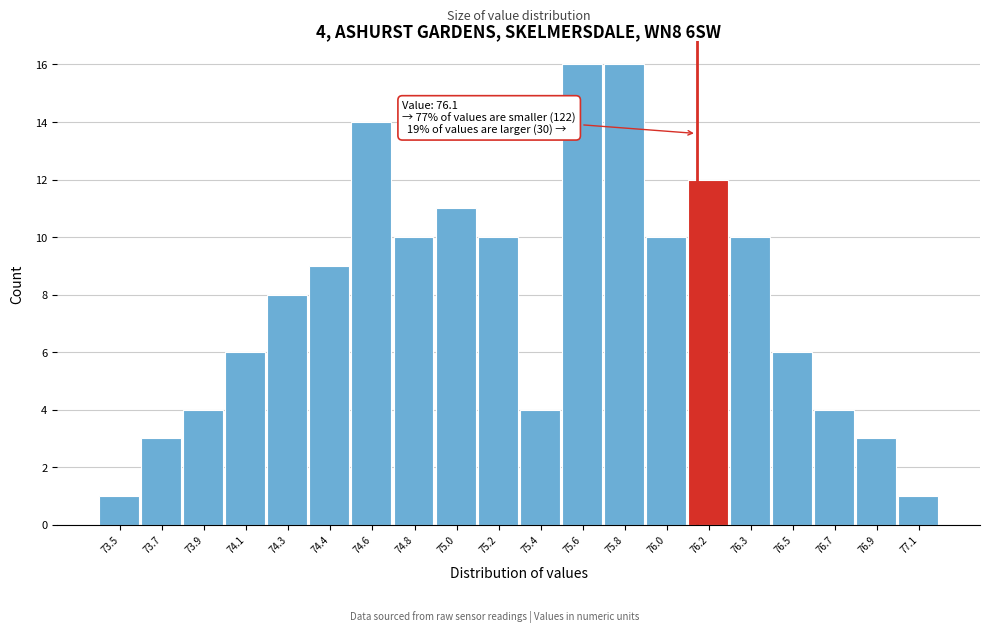

Reading left to right, extract all data points from this chart.

73.5=1	73.7=3	73.9=4	74.1=6	74.3=8	74.4=9	74.6=14	74.8=10	75.0=11	75.2=10	75.4=4	75.6=16	75.8=16	76.0=10	76.2=12	76.3=10	76.5=6	76.7=4	76.9=3	77.1=1